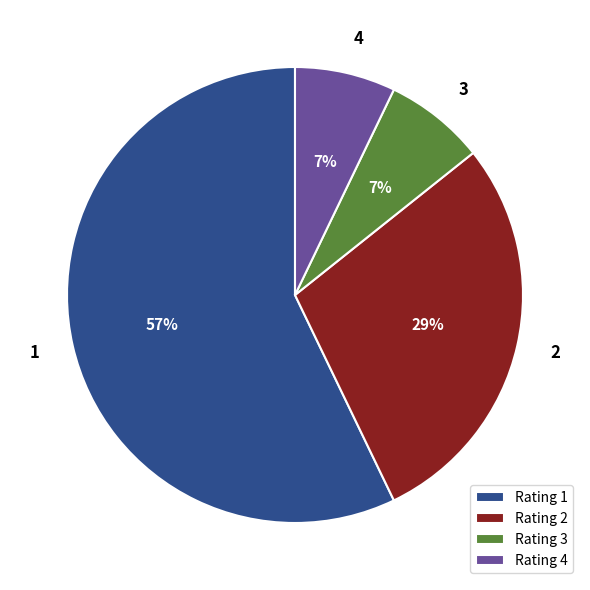

Does any single category account for the majority?

Yes